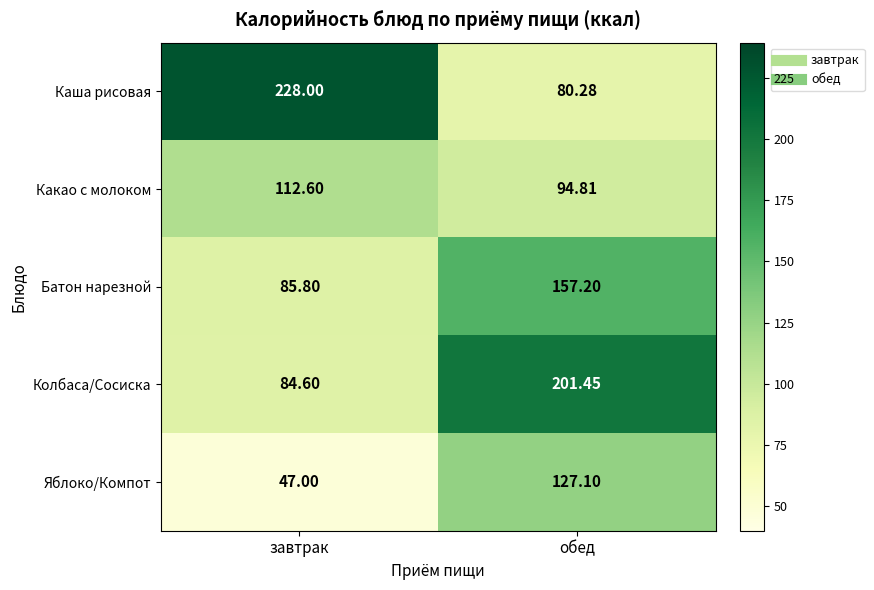

Which category has the lowest value in the Батон нарезной series?

завтрак